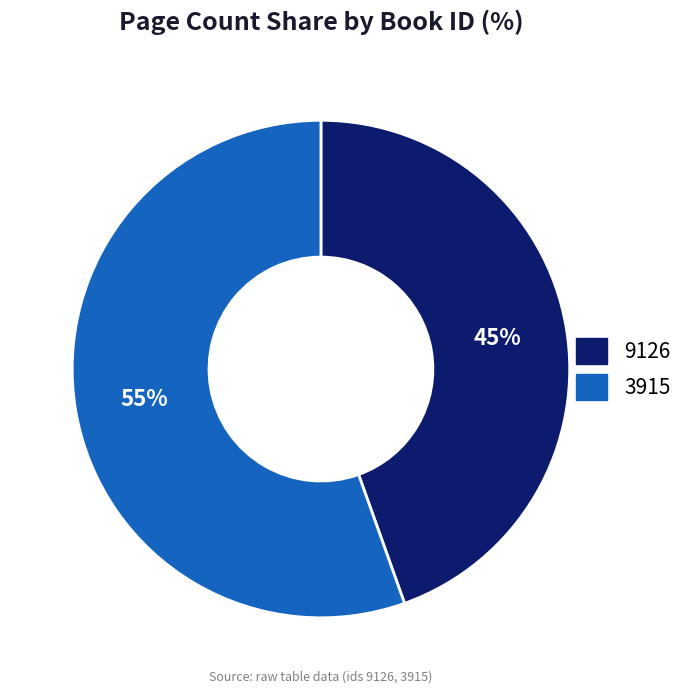

How many segments does this pie chart have?

2